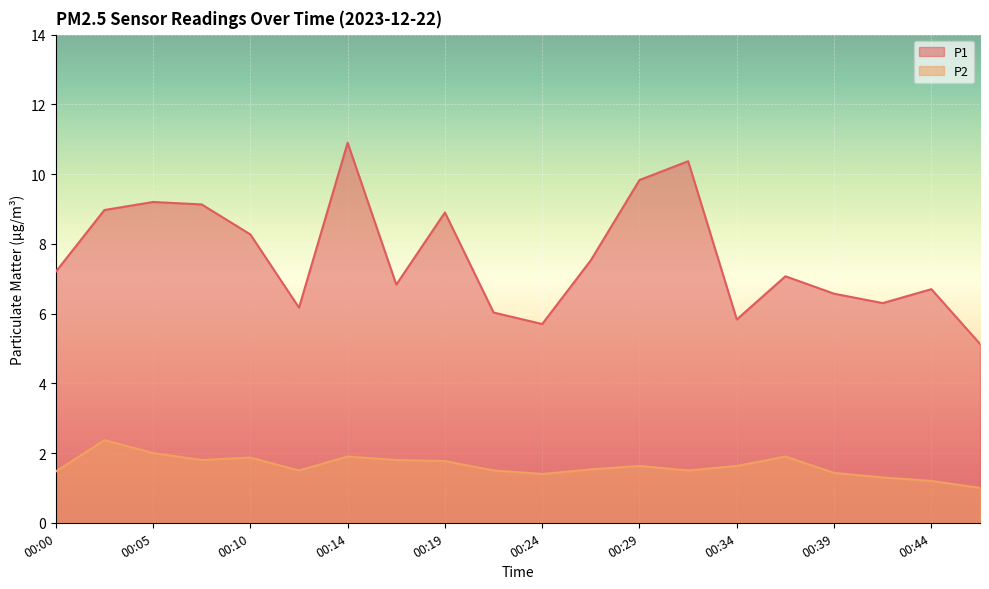

Reading left to right, extract all data points from this chart.

P1: 7.2	9.0	9.2	9.1	8.3	6.2	10.9	6.8	8.9	6.0	5.7	7.5	9.8	10.4	5.8	7.1	6.6	6.3	6.7	5.1
P2: 1.5	2.4	2.0	1.8	1.9	1.5	1.9	1.8	1.8	1.5	1.4	1.5	1.6	1.5	1.6	1.9	1.4	1.3	1.2	1.0